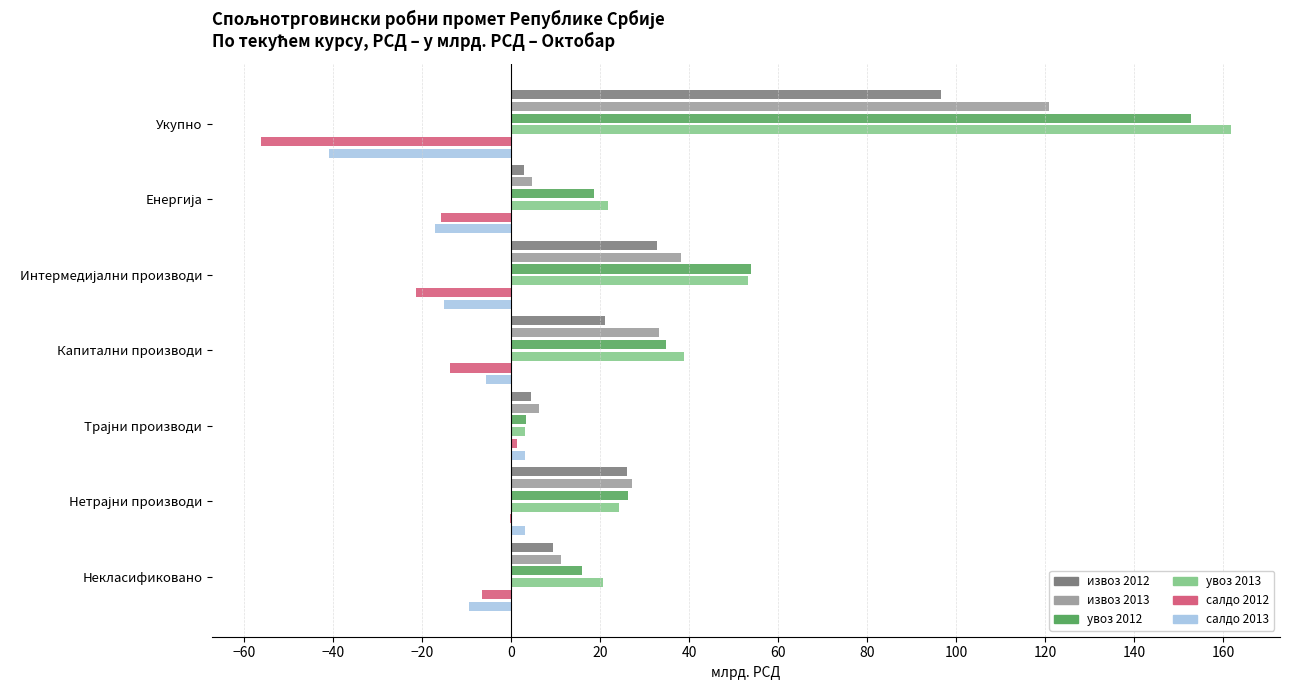

At Интермедијални производи, list the series in order from smallest to largest.

салдо 2012, салдо 2013, извоз 2012, извоз 2013, увоз 2013, увоз 2012